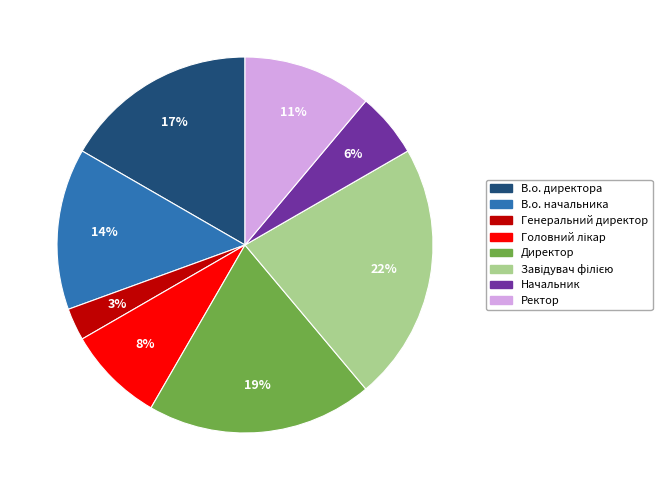

True or false: Директор accounts for 19% of the total.

True